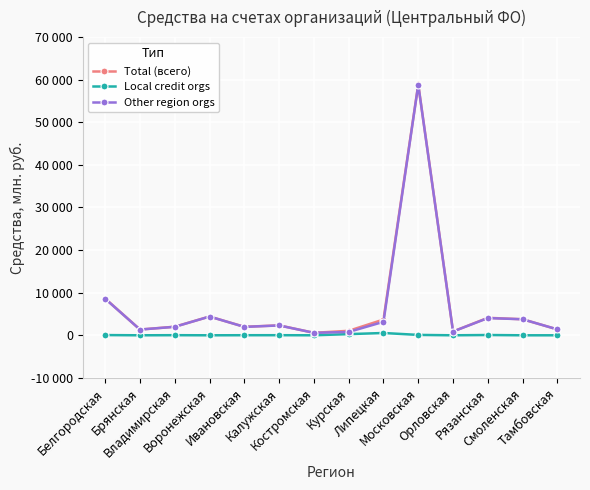

What are all the series names shown in the legend?

Total (всего), Local credit orgs, Other region orgs